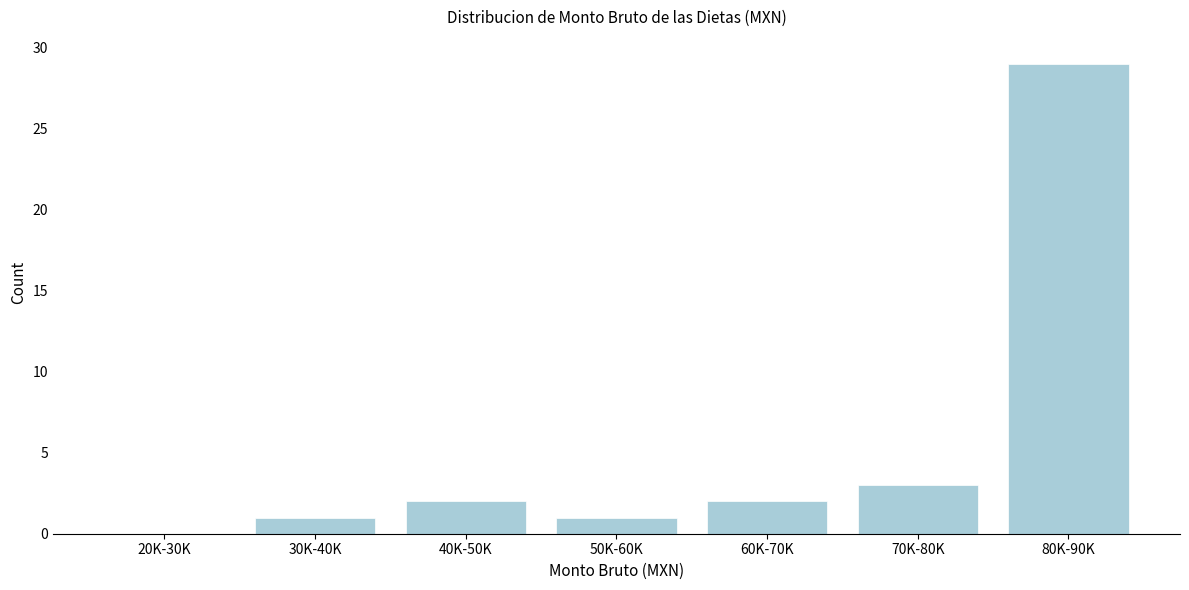

Reading left to right, list all the values displayed in this chart.

20K-30K=0	30K-40K=1	40K-50K=2	50K-60K=1	60K-70K=2	70K-80K=3	80K-90K=29